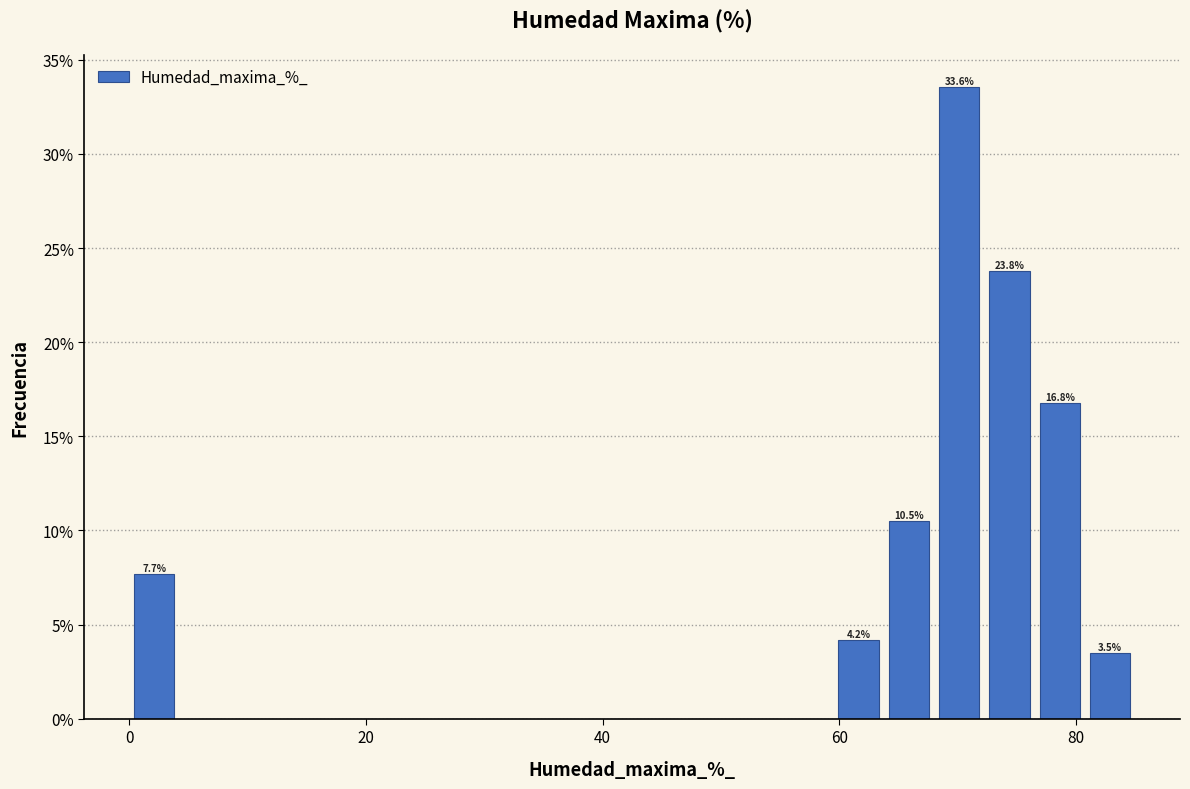

Read against the x-axis, roughly where is the centre of the tallest bar?

70